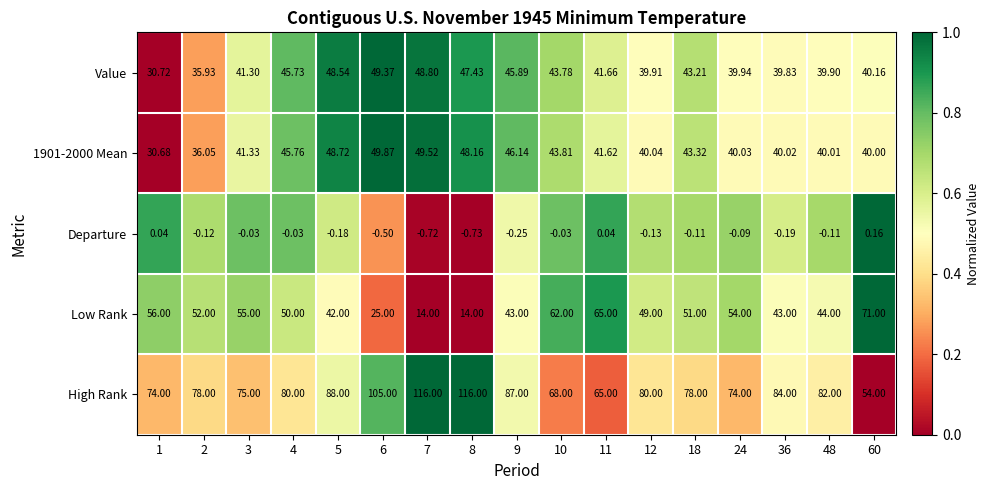

Which series has the largest range (max minus min)?

High Rank